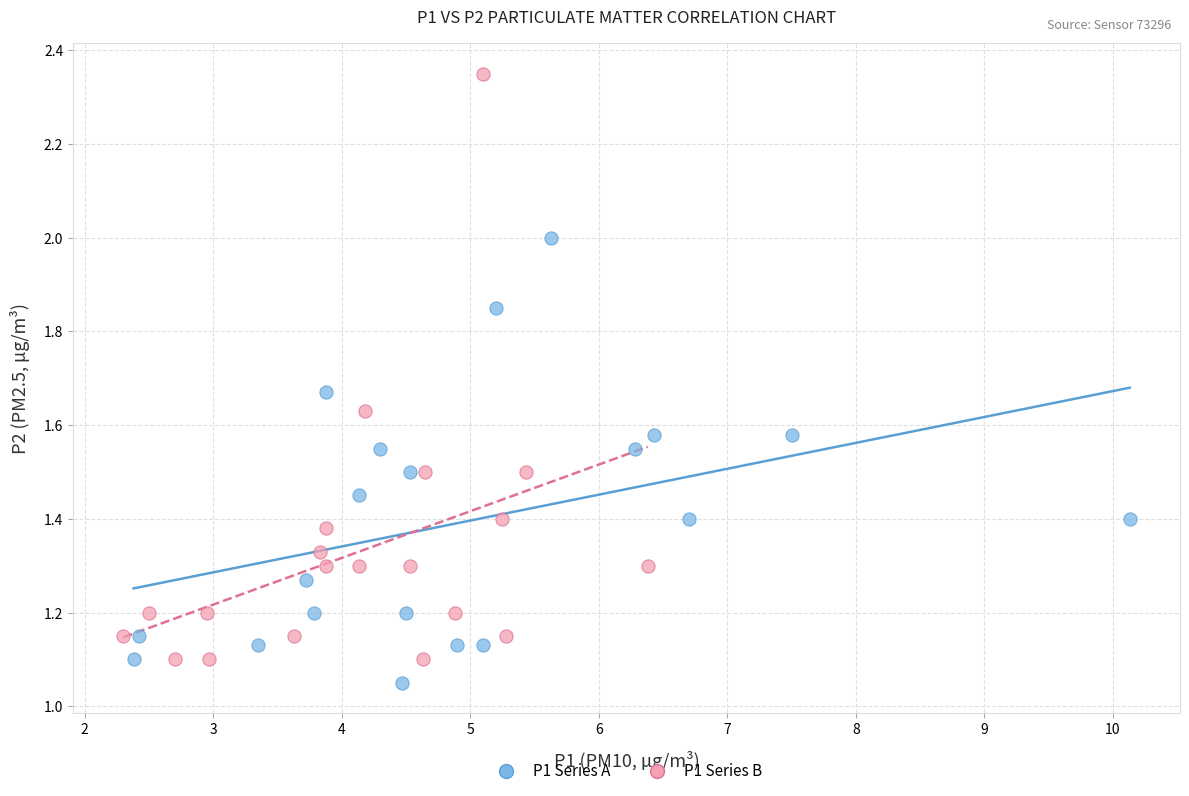

Which series contains the highest Y value?

P1 Series B